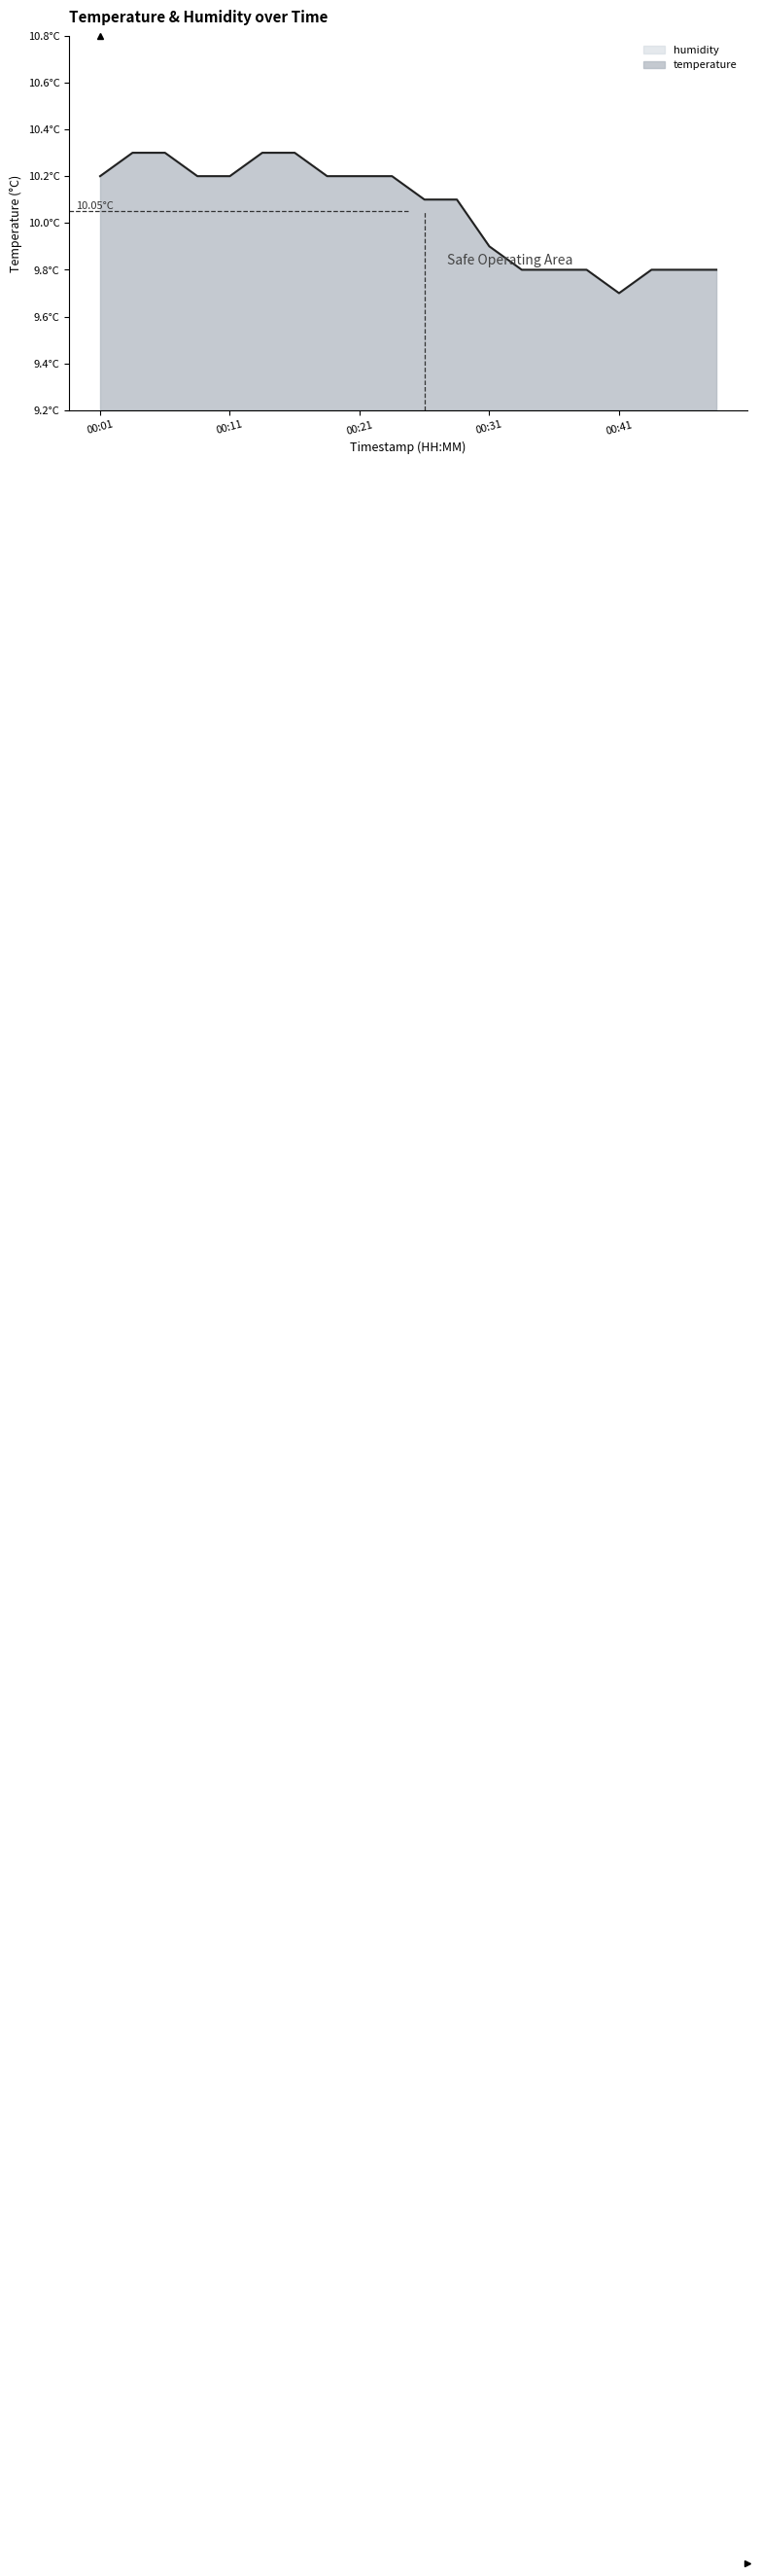

What is the maximum value shown in the chart?

10.3